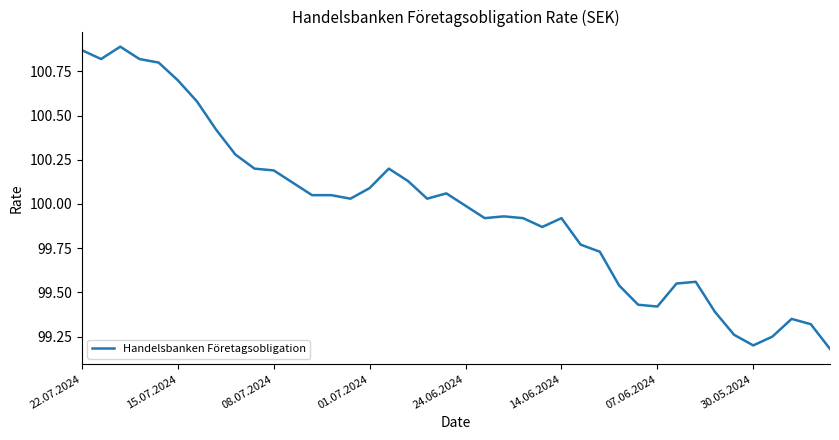

What is the difference between the maximum and minimum values?

1.7